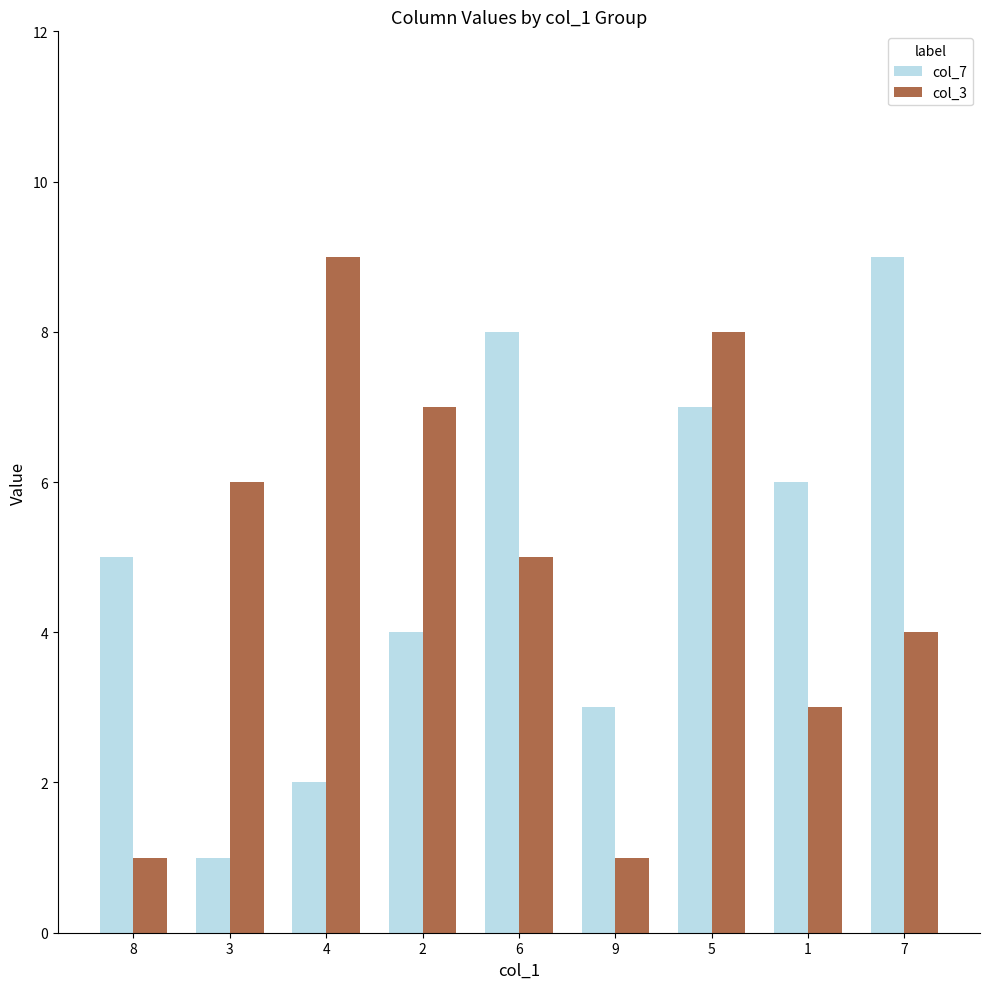

What is the label of the 7th bar from the left?

5